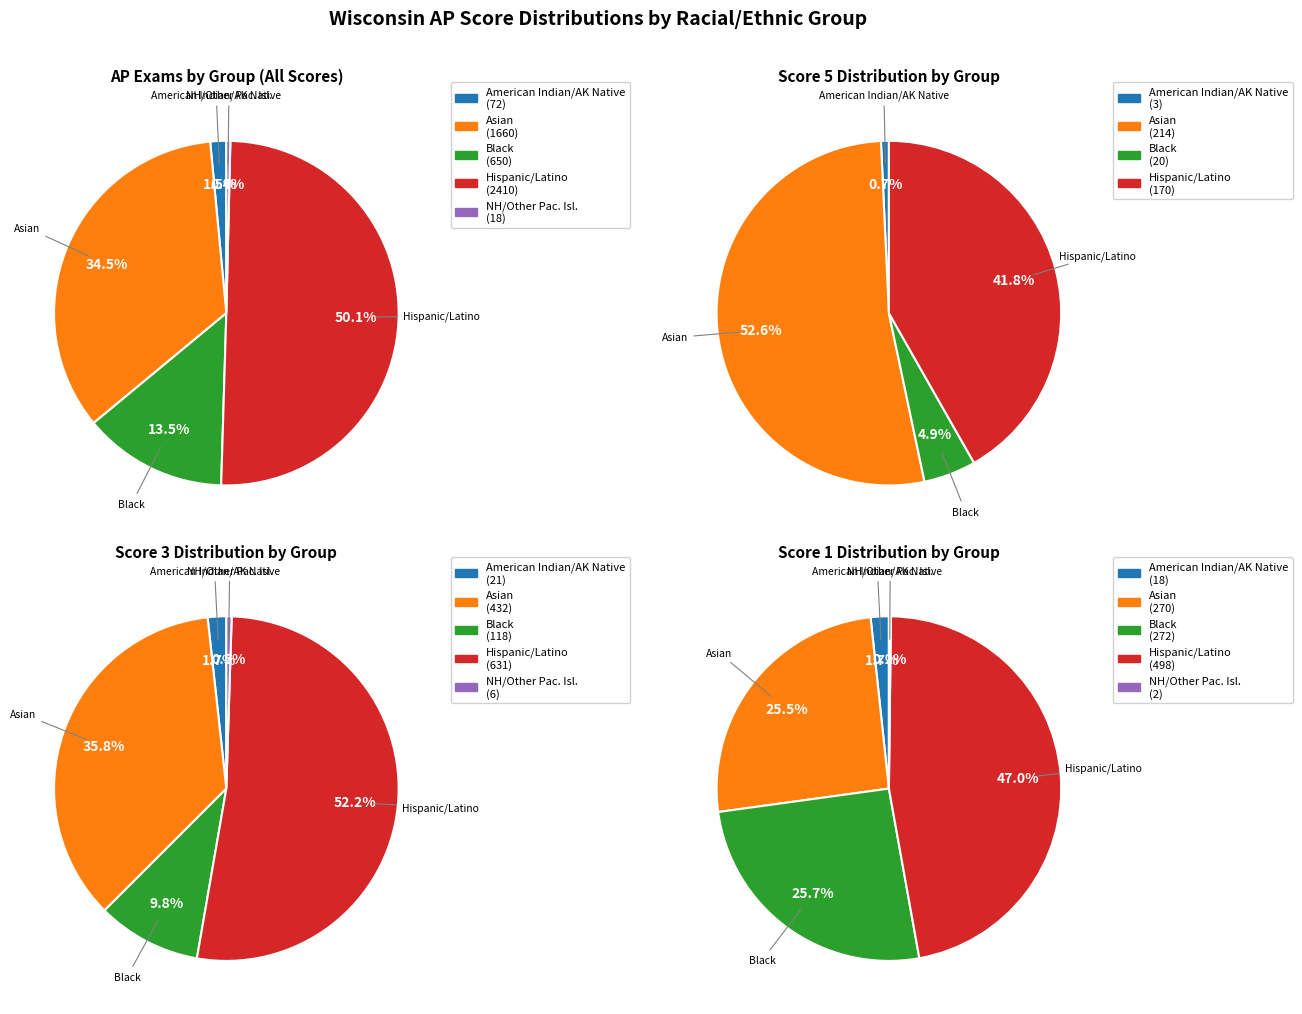

True or false: Asian accounts for 21% of the total.

False